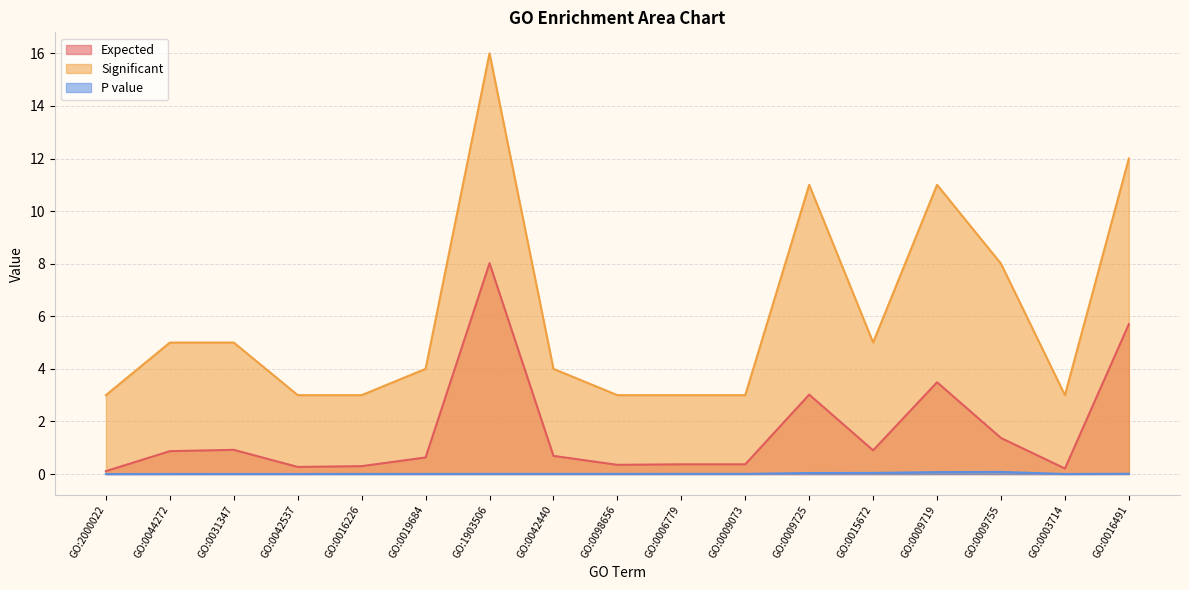

What is the label of the 17th point from the left?

GO:0016491